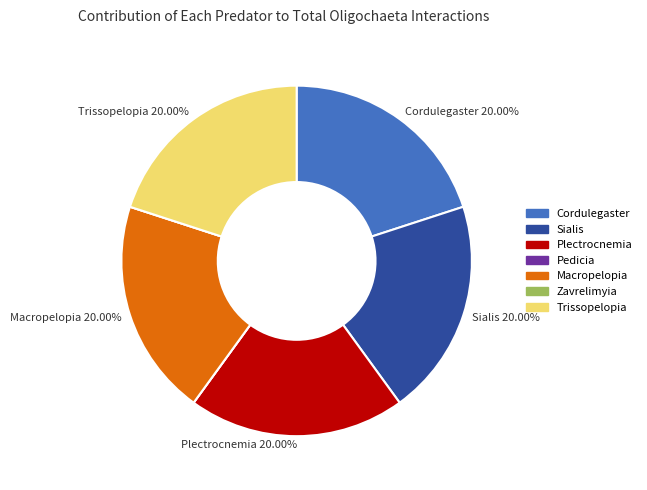

Does any single category account for the majority?

No